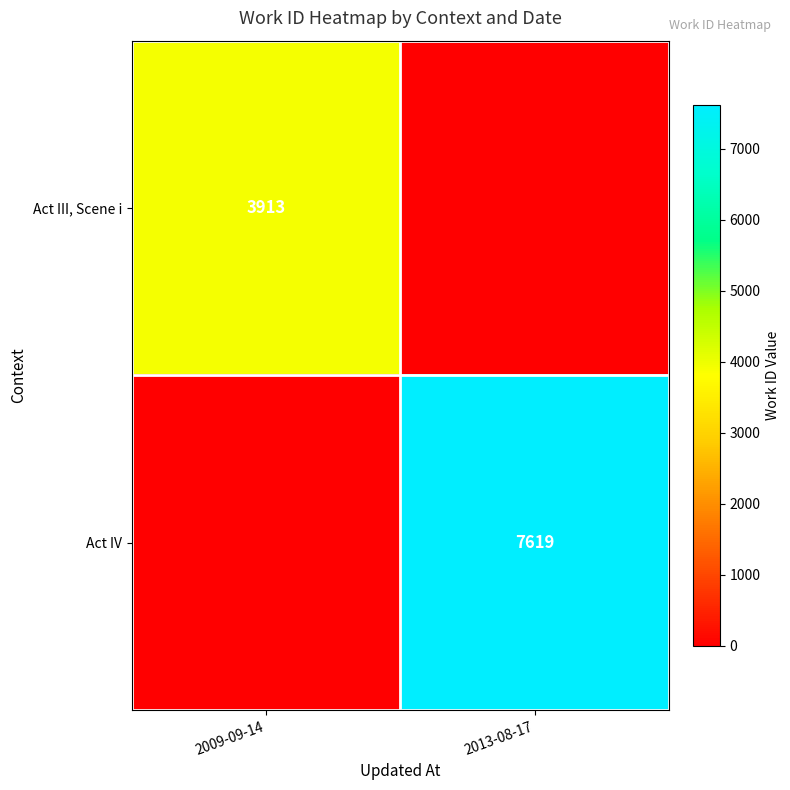

The Act III, Scene i series shows 3913 at 2009-09-14. True or false?

True